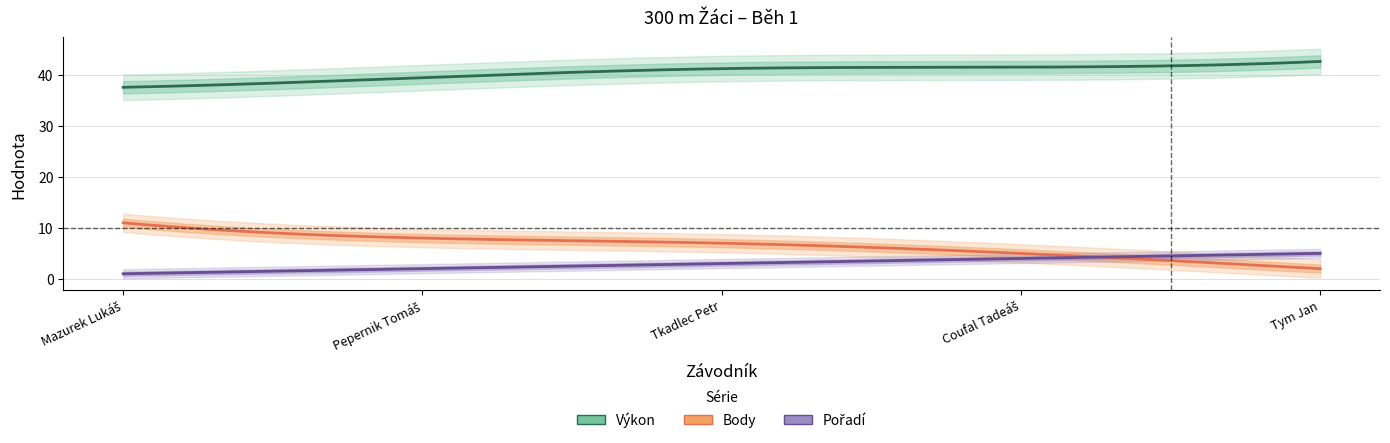

At which label does Vykon reach its peak?

Tym Jan